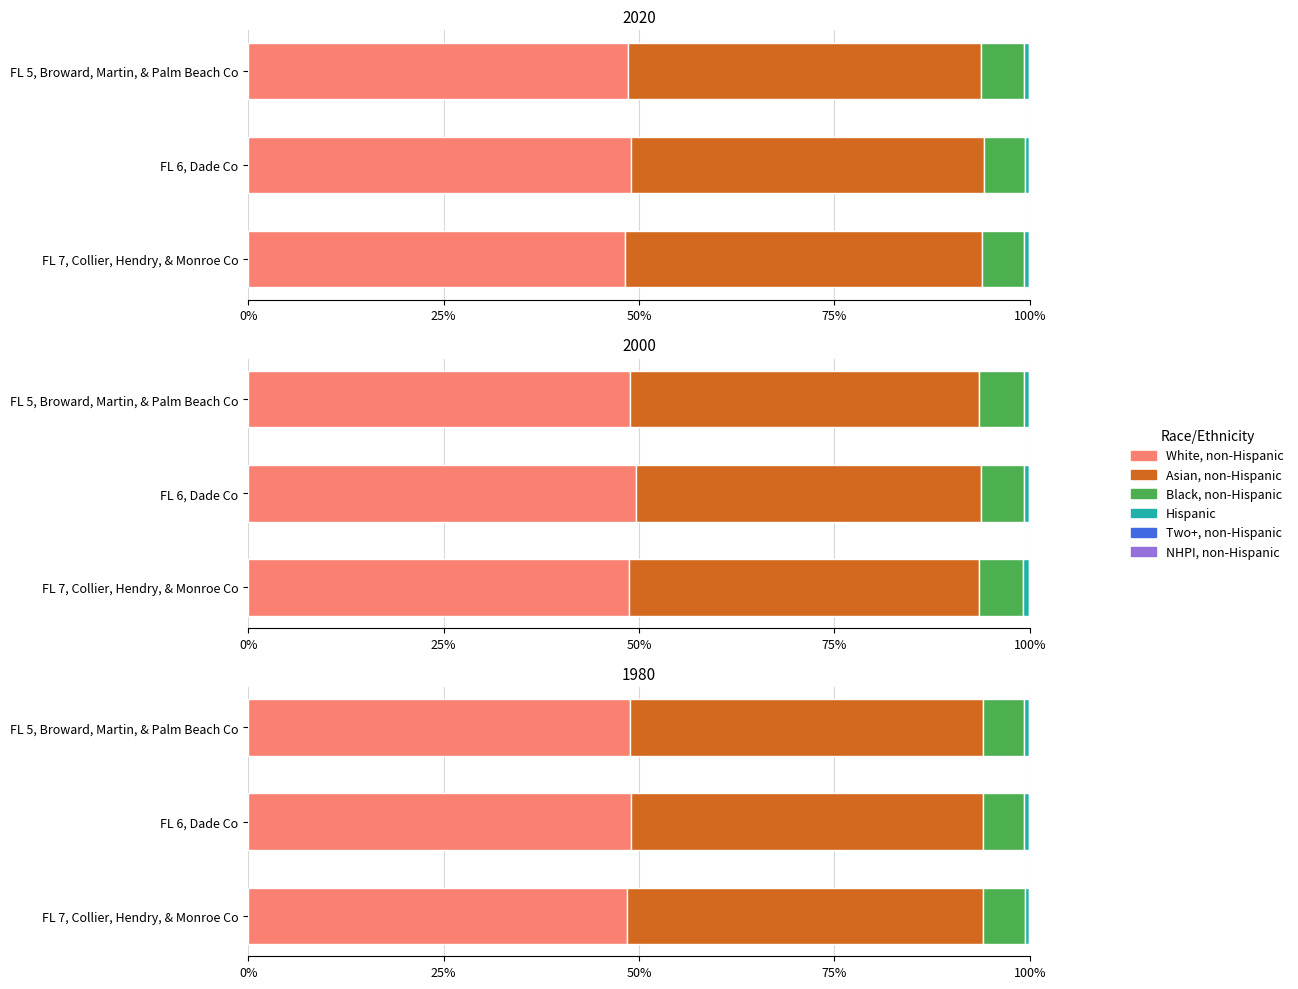

At how many categories does at least one series exceed 0?

3